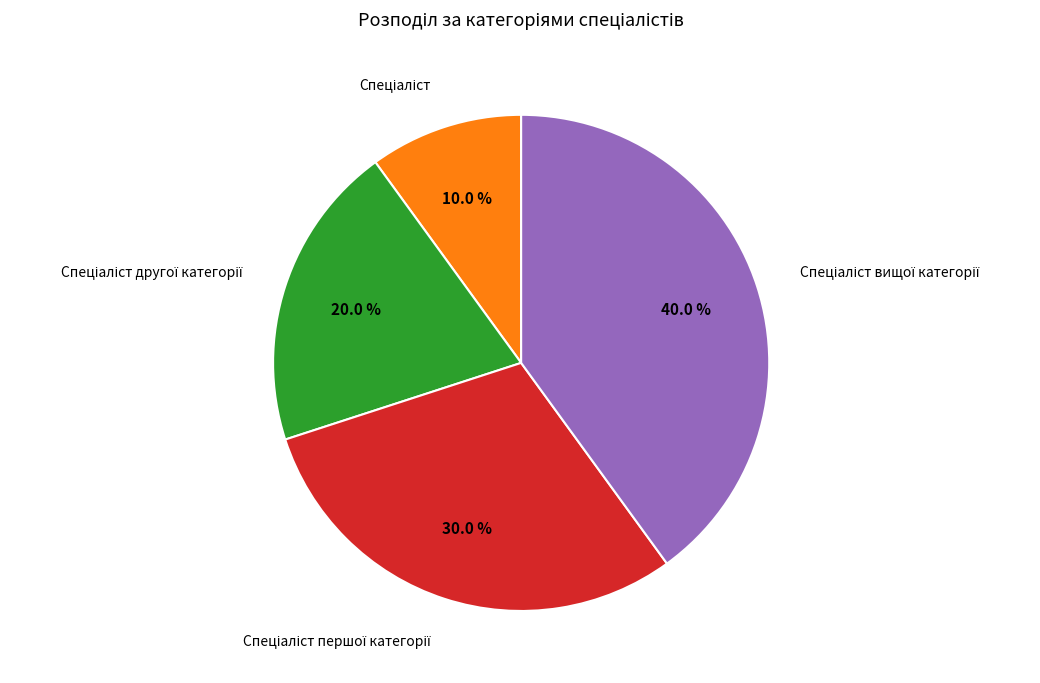

Is there any slice that represents more than half of the pie?

No